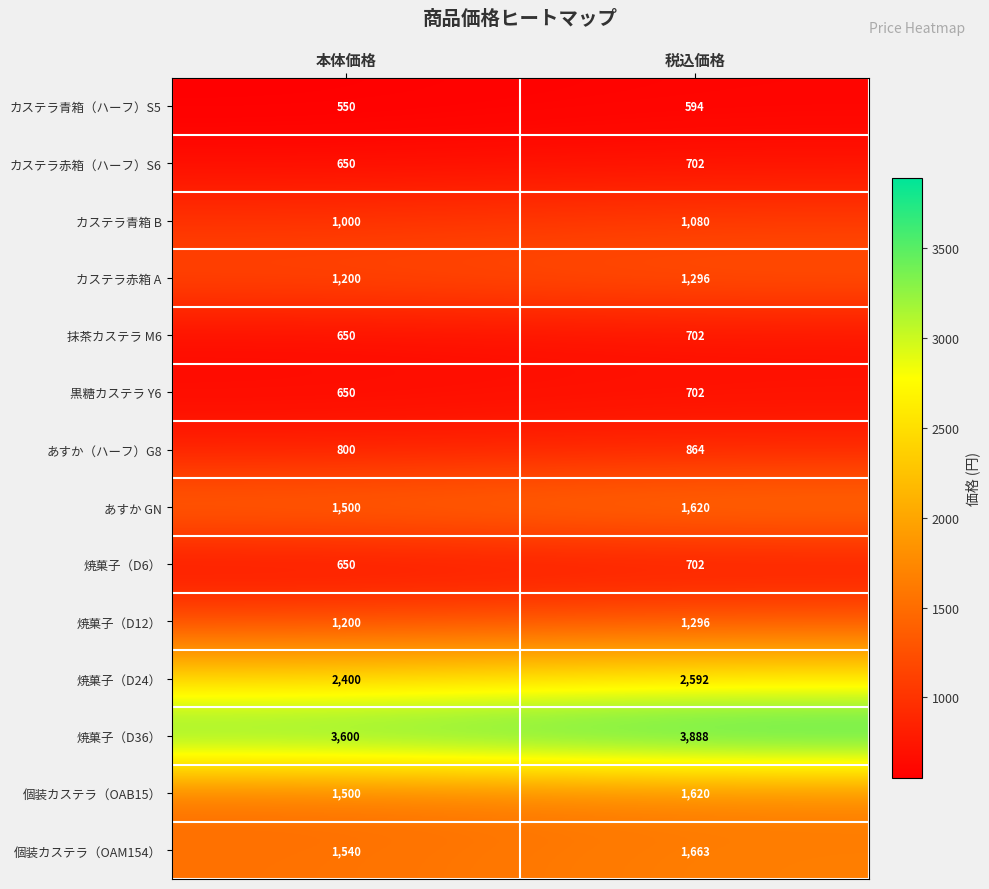

What is the spread (max minus min) of values at 税込価格?

3294